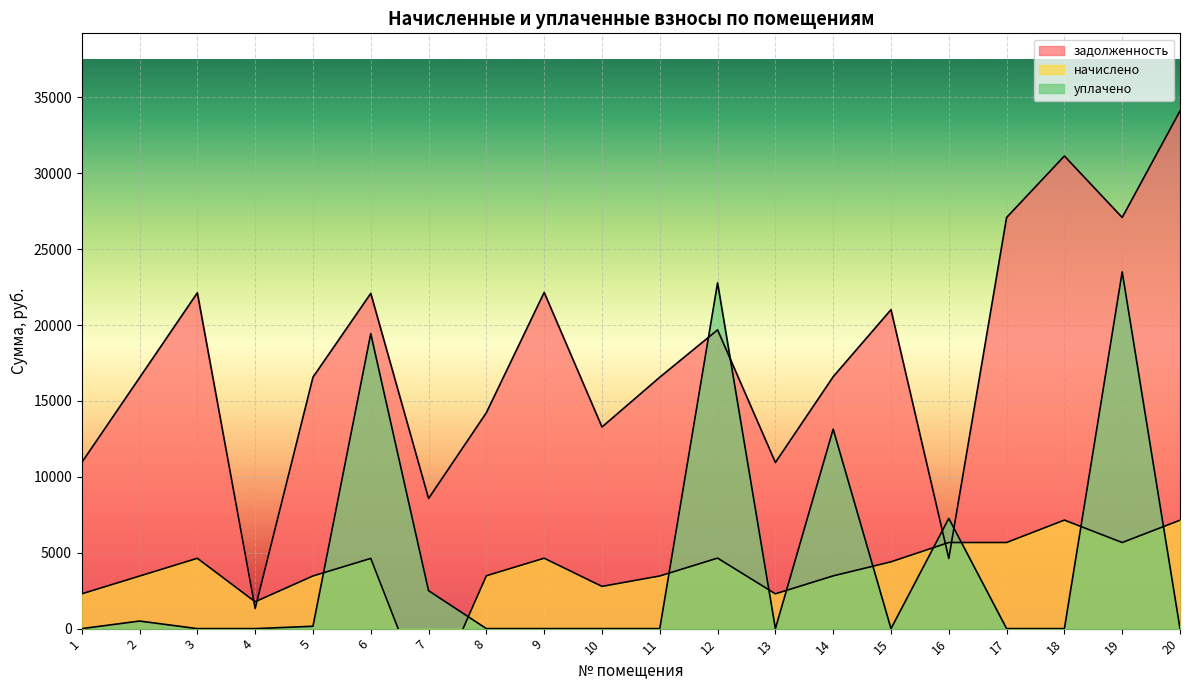

Is the value of задолженность at 5 greater than the value of уплачено at 20?

Yes